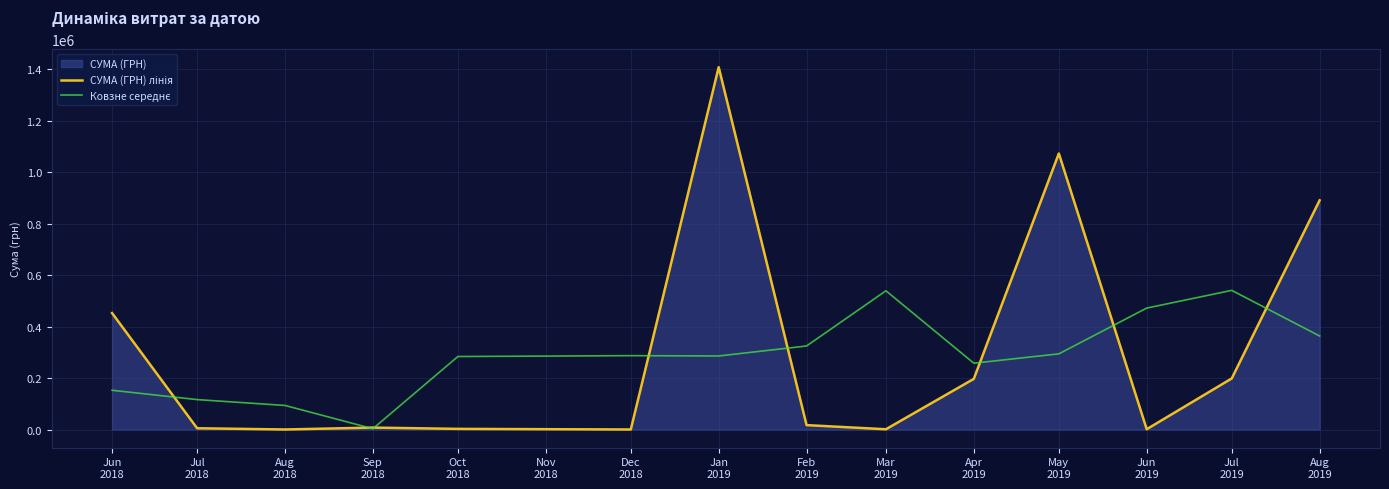

At which category is the sum across all series the highest?

Jan
2019